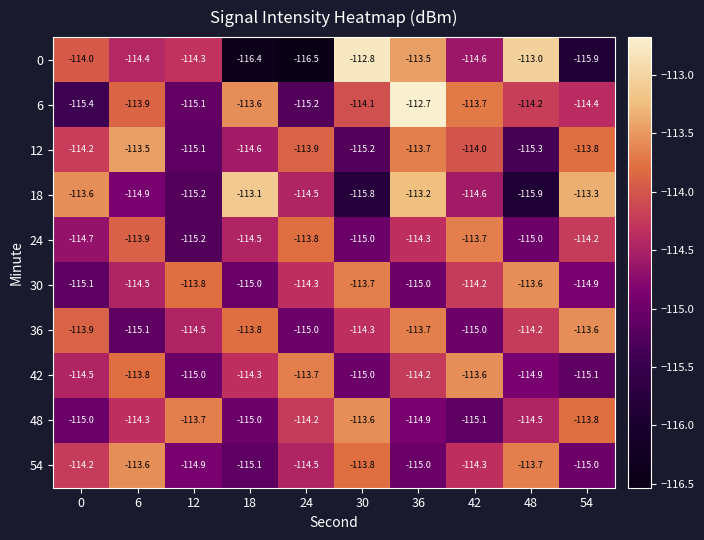

Which label corresponds to the smallest value in the chart?

24